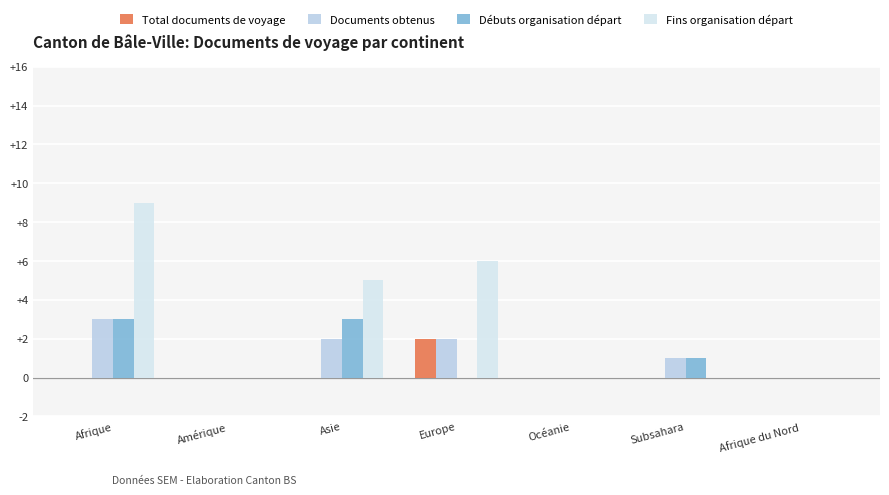

What is the label of the 7th bar from the right?

Afrique